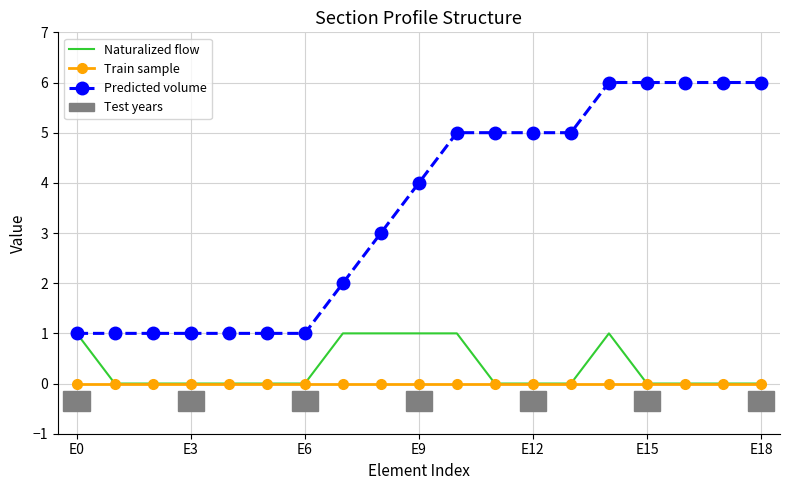

List the series in order of their peak value, highest first.

Predicted volume, Naturalized flow, Train sample